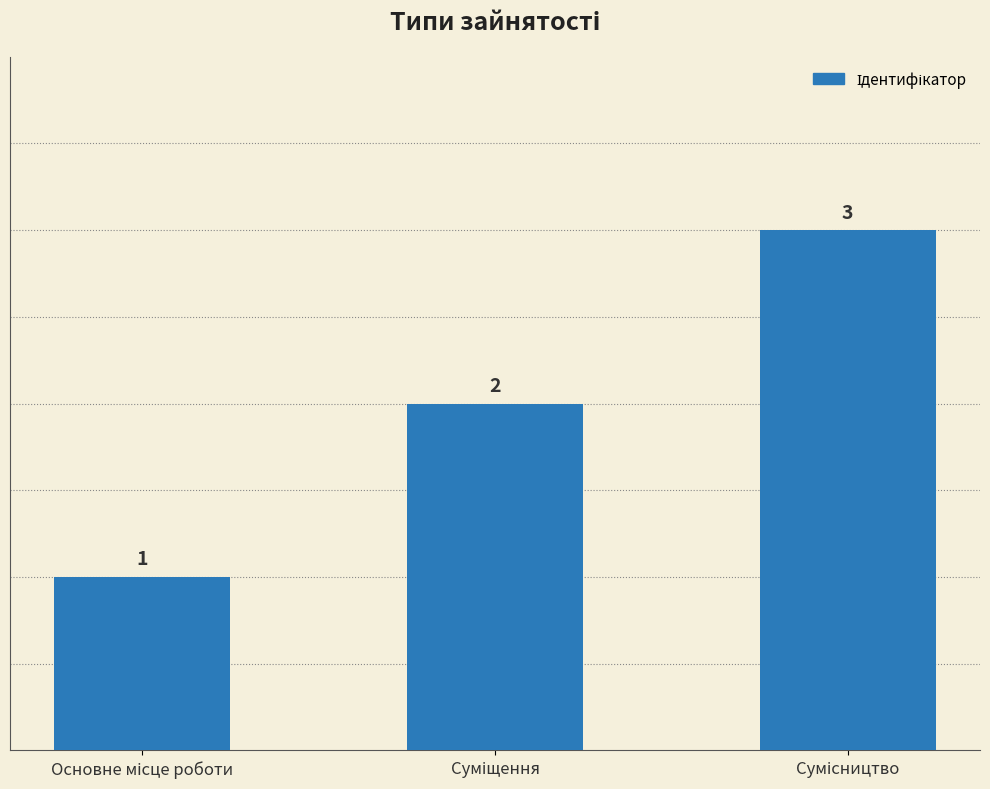

How many values are between 1 and 3?

3